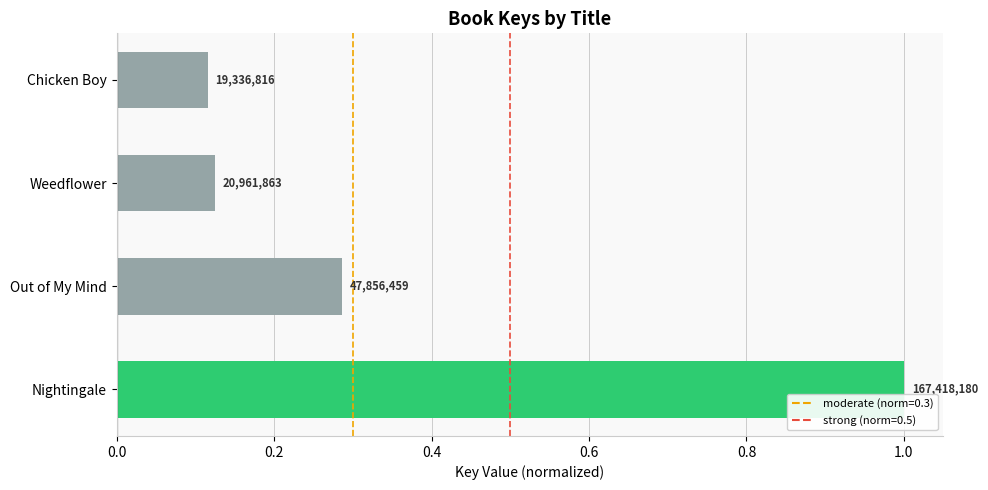

Are the bars horizontal?

Yes